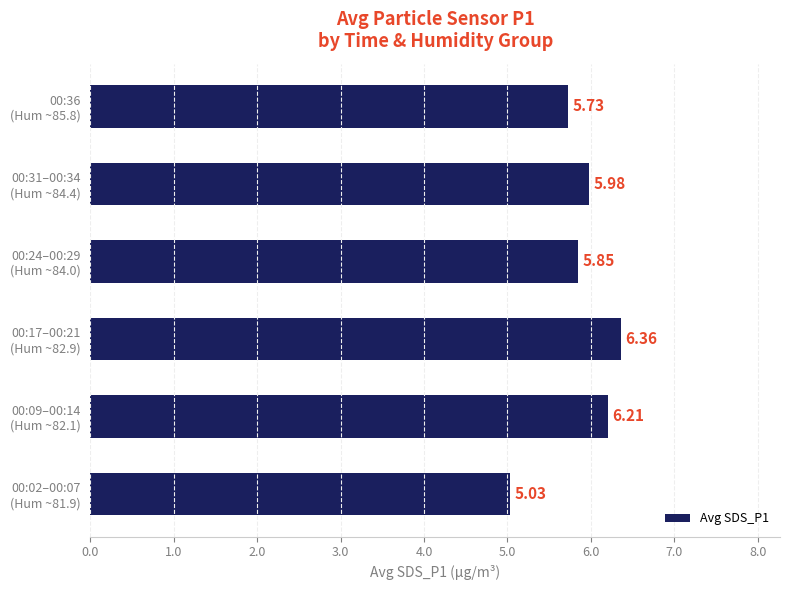

At which category does the chart reach its peak across all series?

00:17–00:21
(Hum ~82.9)